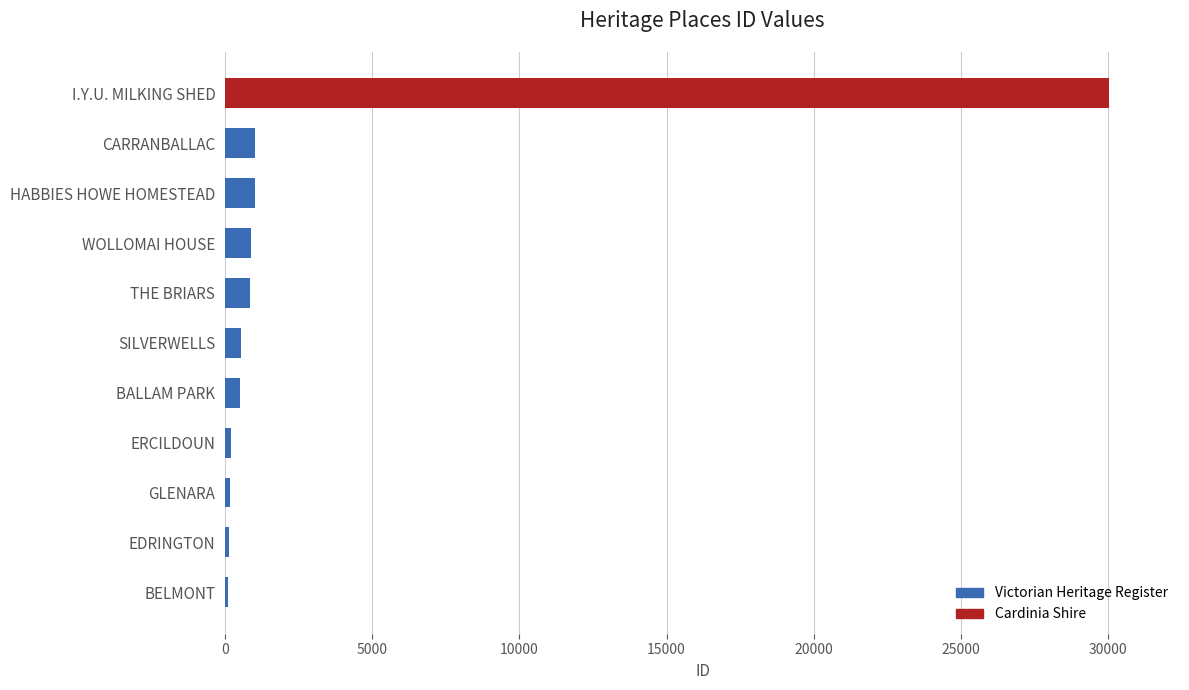

Between I.Y.U. MILKING SHED and CARRANBALLAC, which is larger?

I.Y.U. MILKING SHED